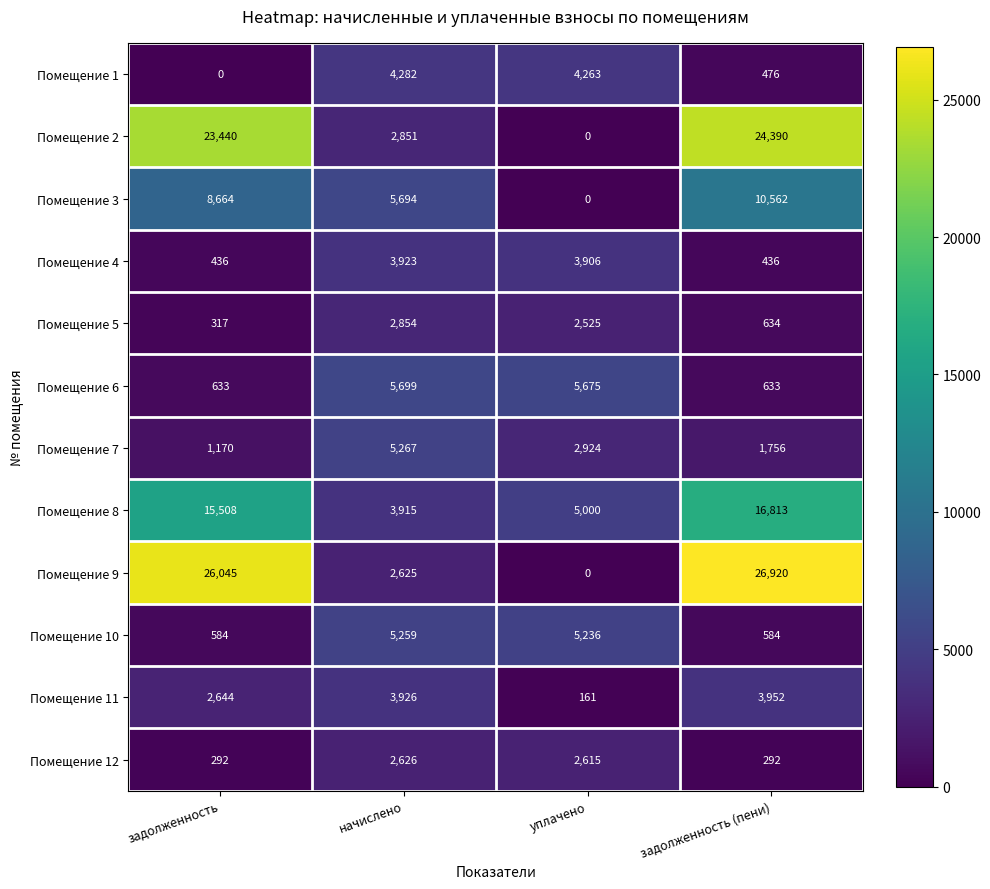

How many distinct data groups are displayed?

12